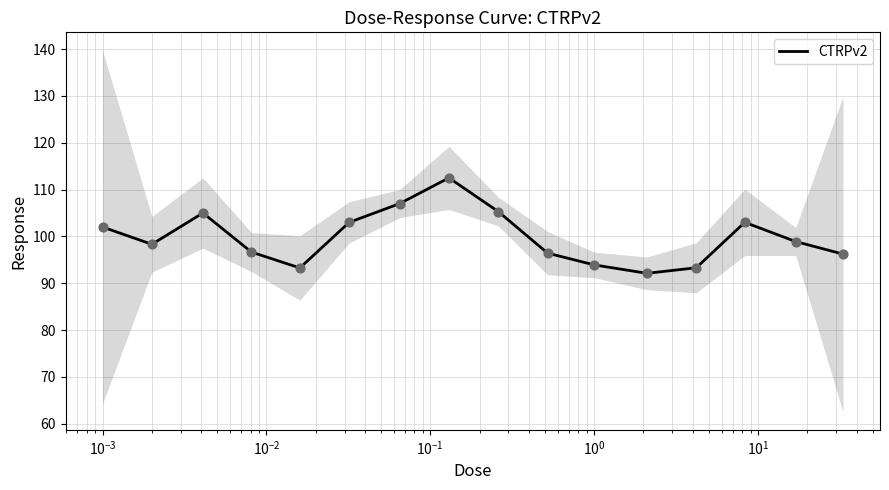

What is the maximum value for CTRPv2?

112.5